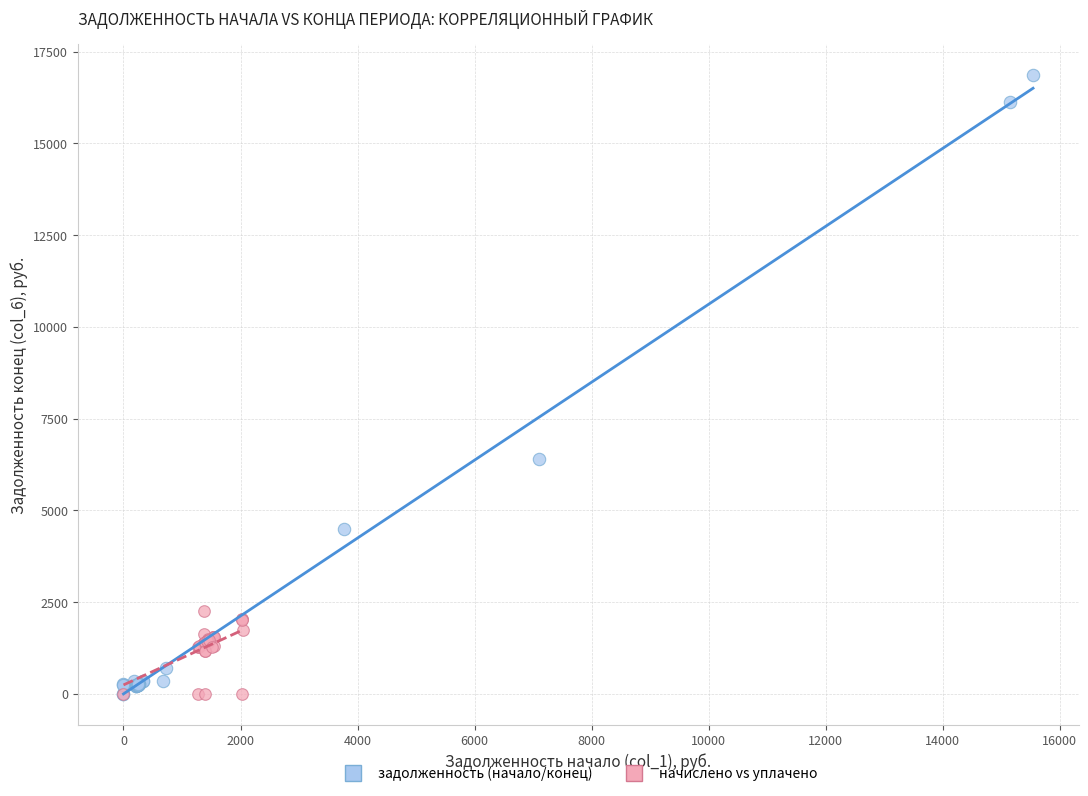

Which series has the largest Y range (max minus min)?

задолженность (начало/конец)